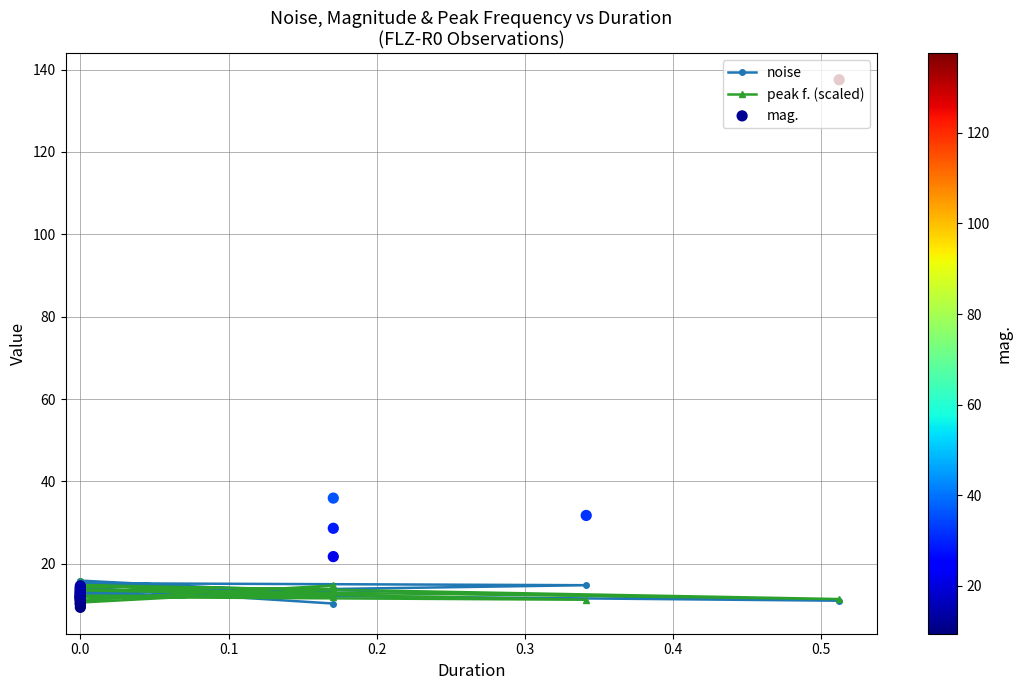

What are all the series names shown in the legend?

noise, peak f. (scaled), mag.